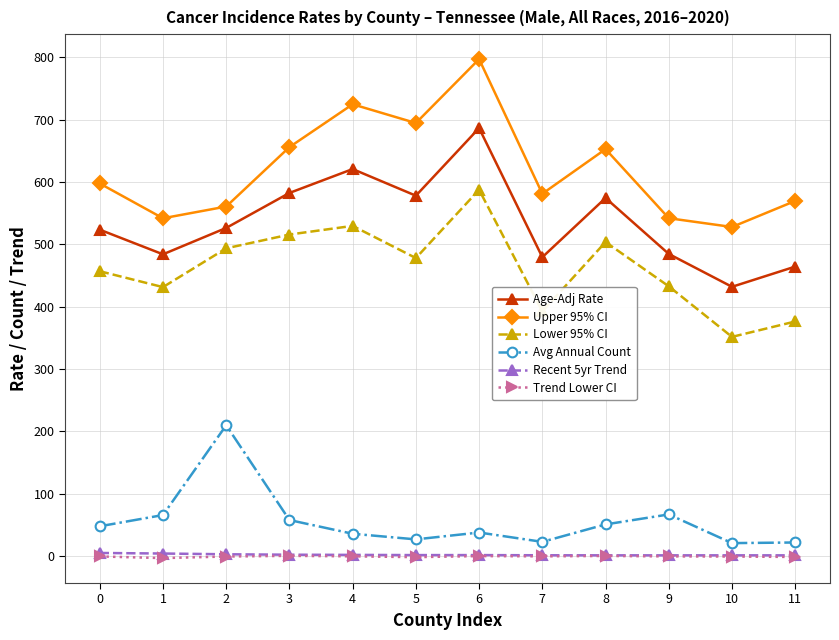

Which series has the largest range (max minus min)?

Upper 95% CI